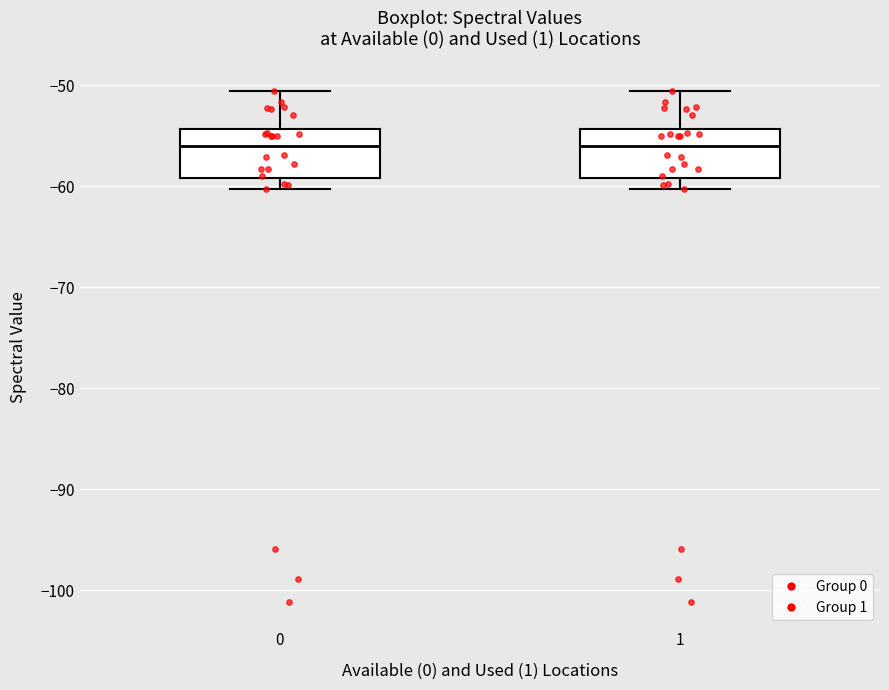

Reading left to right, transcribe this box plot: for each box, give where its median line is, the range the box spans, and where its two whiskers end, as read against the y-axis. The values are not printed on the chart, so give them approximately, as read against the axis.

0: median -56, box -59 to -54, whiskers -60 to -51
1: median -56, box -59 to -54, whiskers -60 to -51